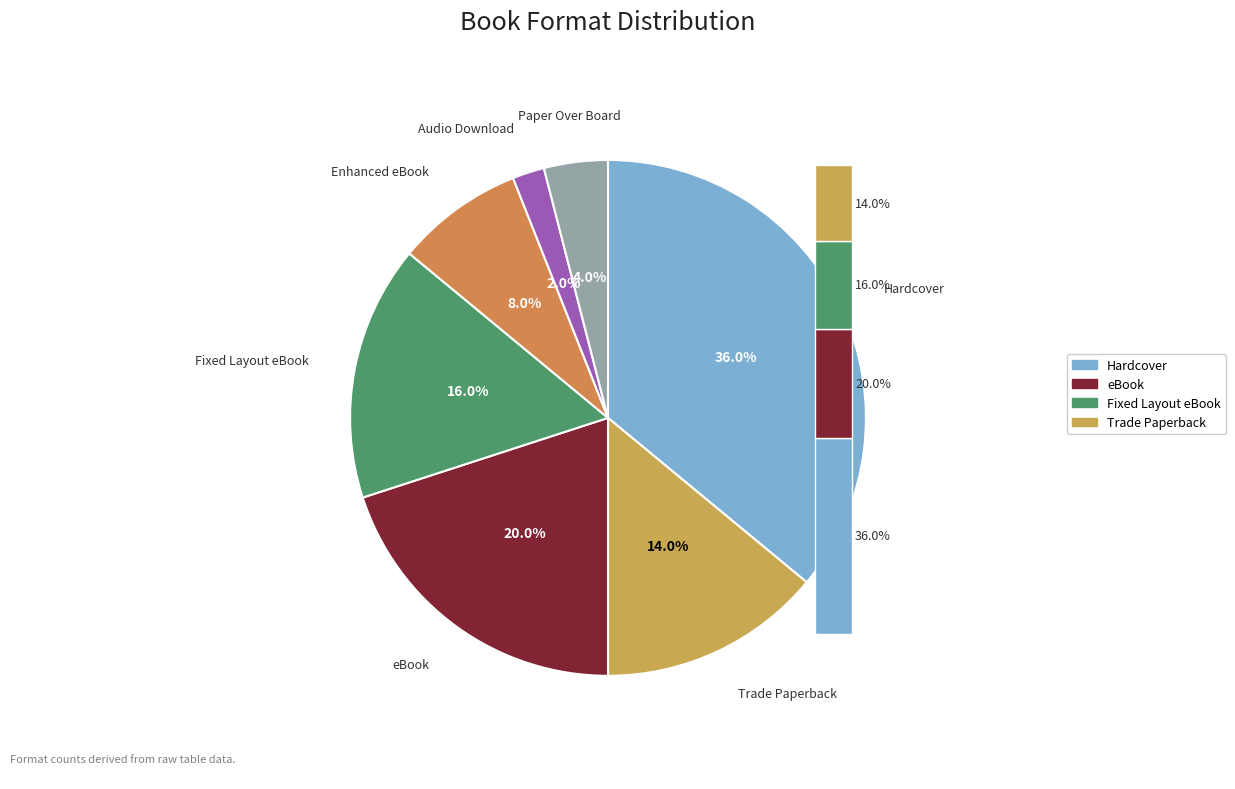

To the nearest percent, what is the difference between the largest and smallest slice percentages?

34%